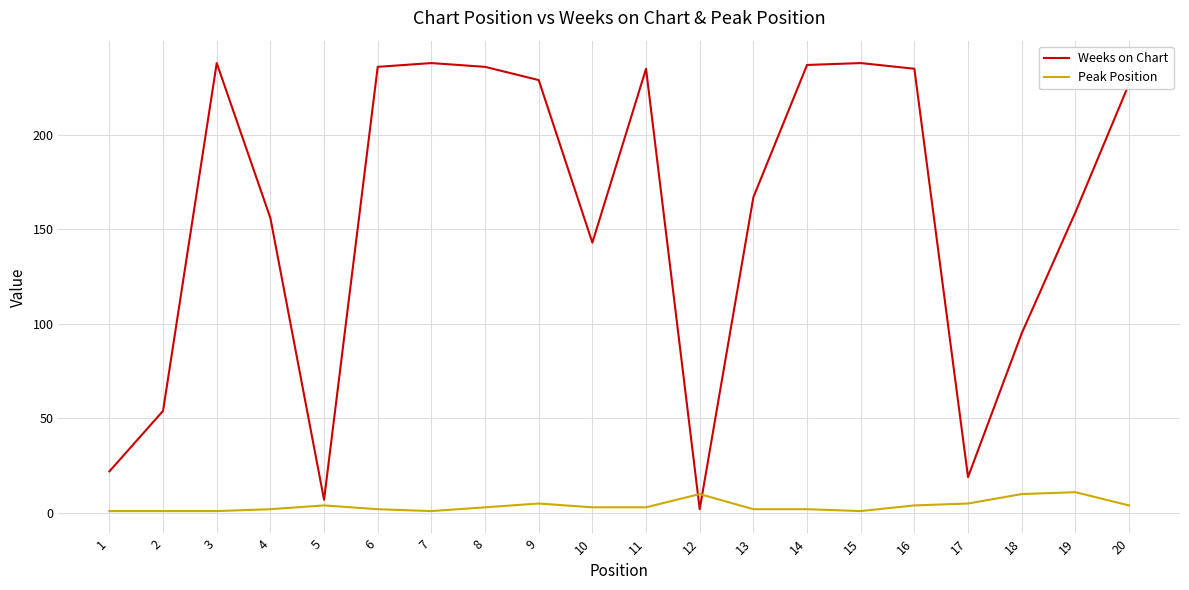

What are all the series names shown in the legend?

Weeks on Chart, Peak Position